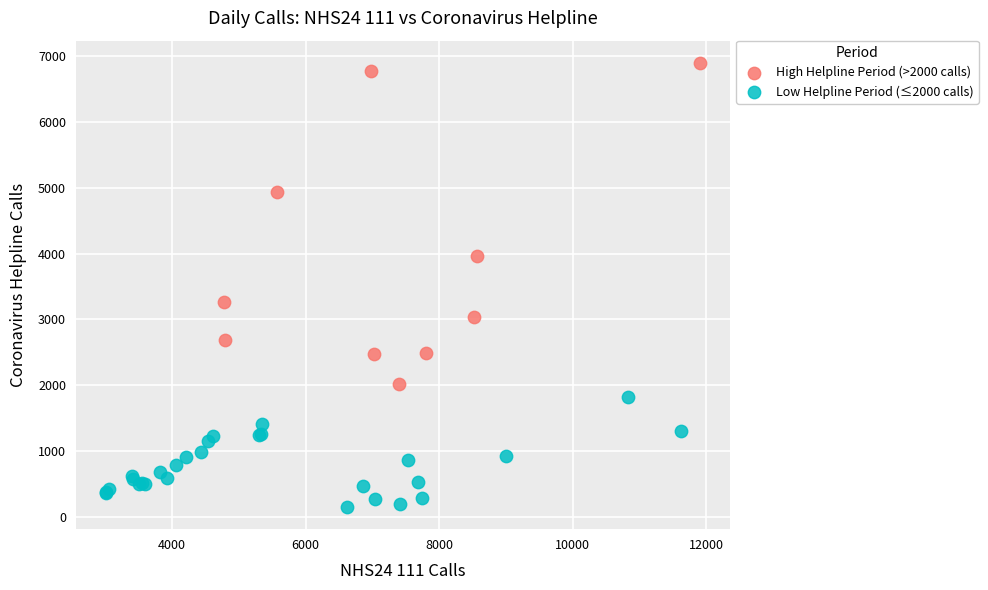

What are all the series names shown in the legend?

High Helpline Period (>2000 calls), Low Helpline Period (≤2000 calls)